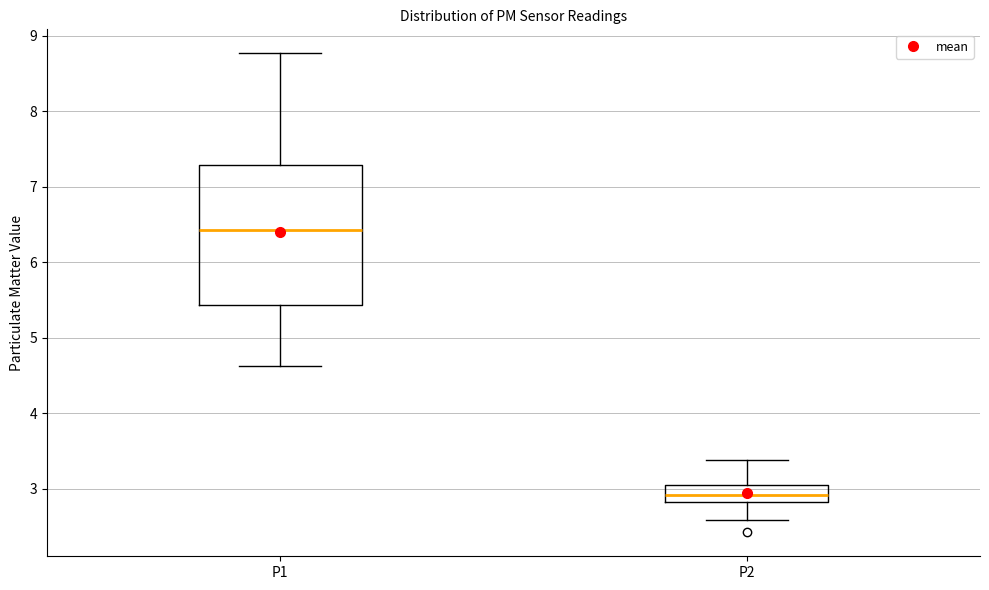

Which box's median line is the lowest?

P2